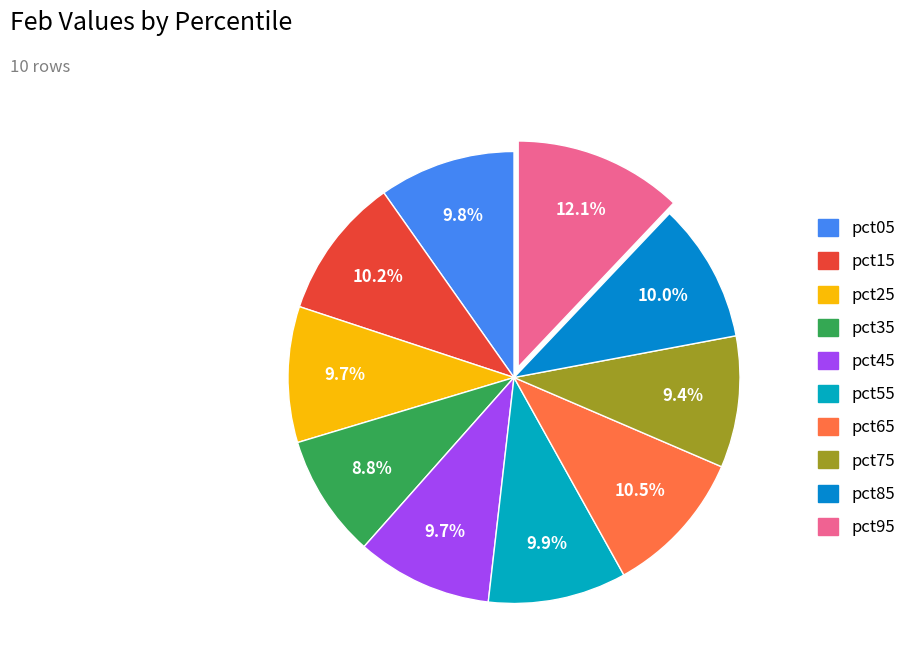

Which category has the smallest portion of the pie?

pct35